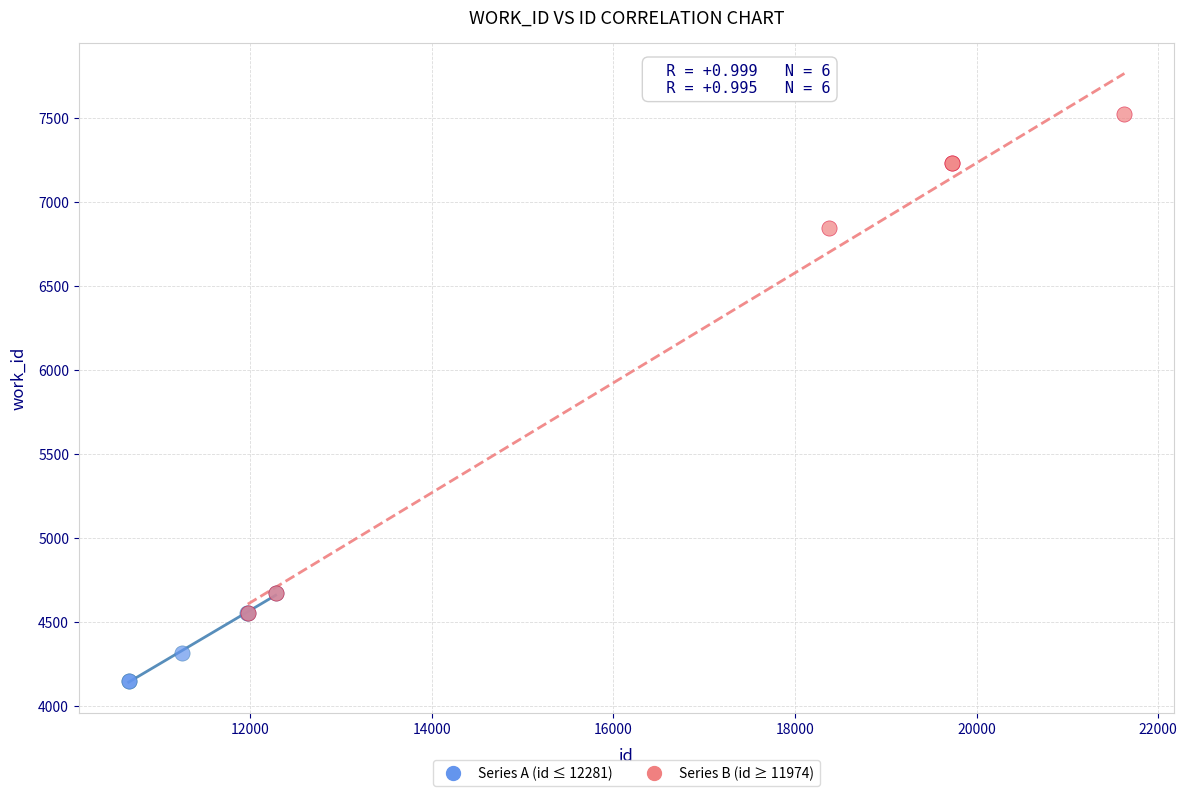

Which series contains the lowest Y value?

Series A (id ≤ 12281)